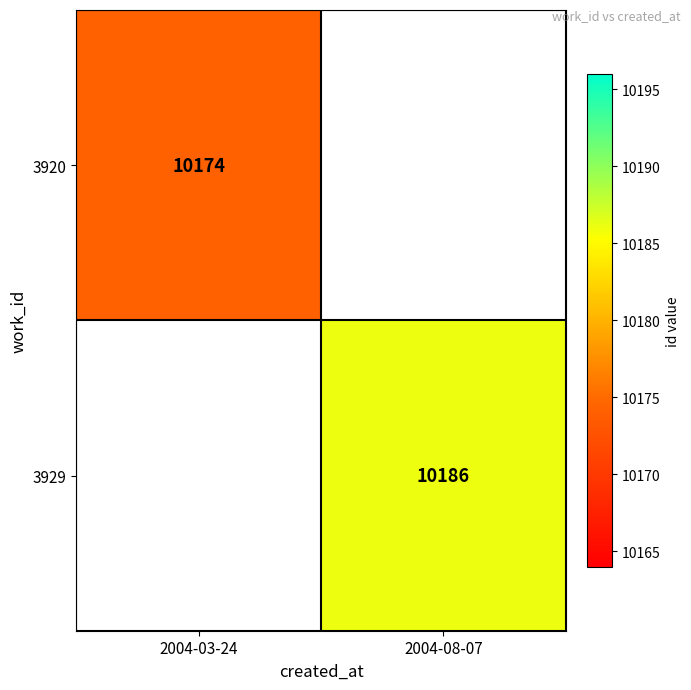

What is the maximum value shown in the chart?

10186.0